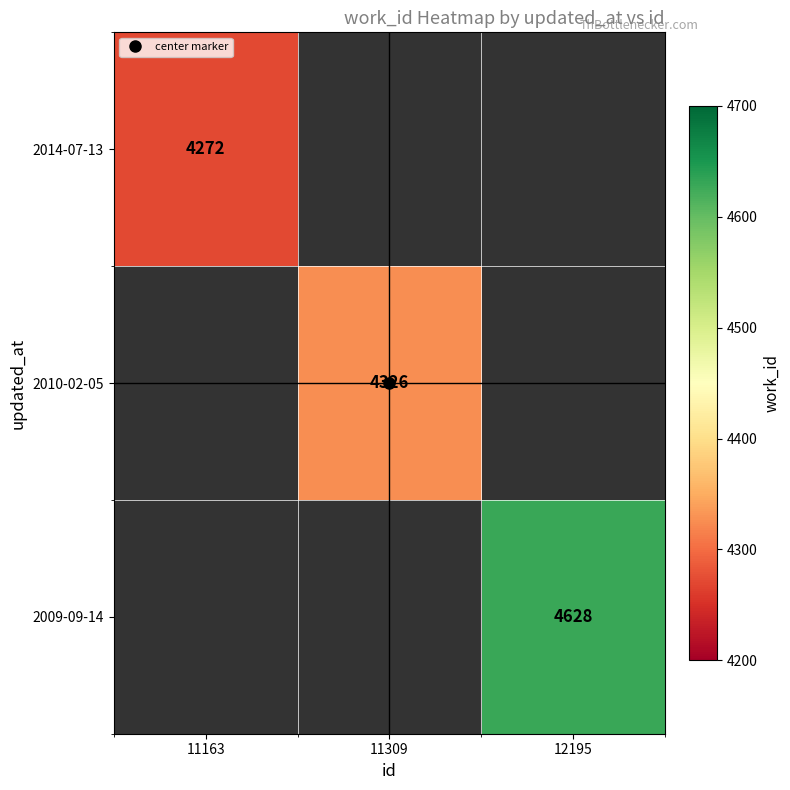

At which label does 2010-02-05 reach its minimum?

11163